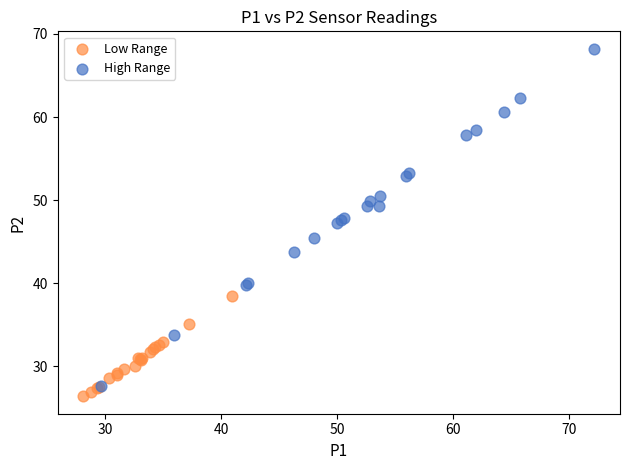

Which series reaches the maximum Y coordinate?

High Range